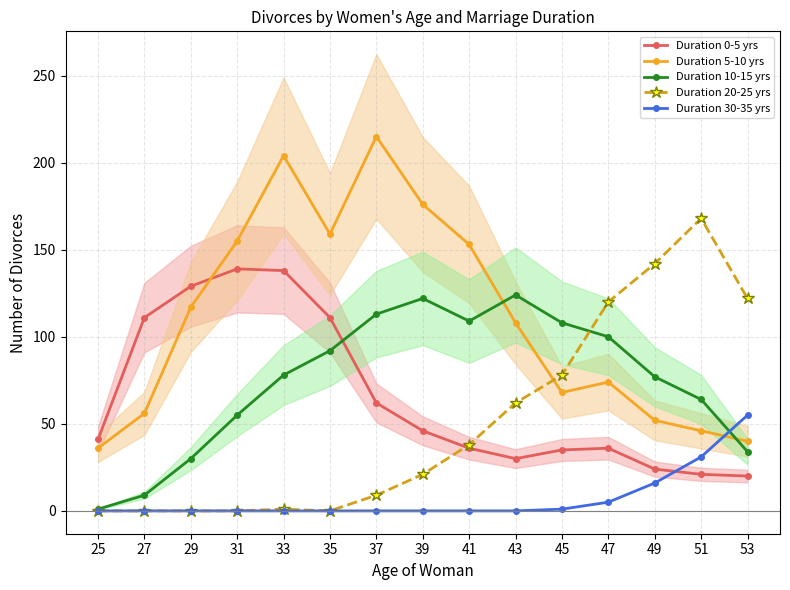

Which category has the lowest value in the Duration 10-15 yrs series?

25